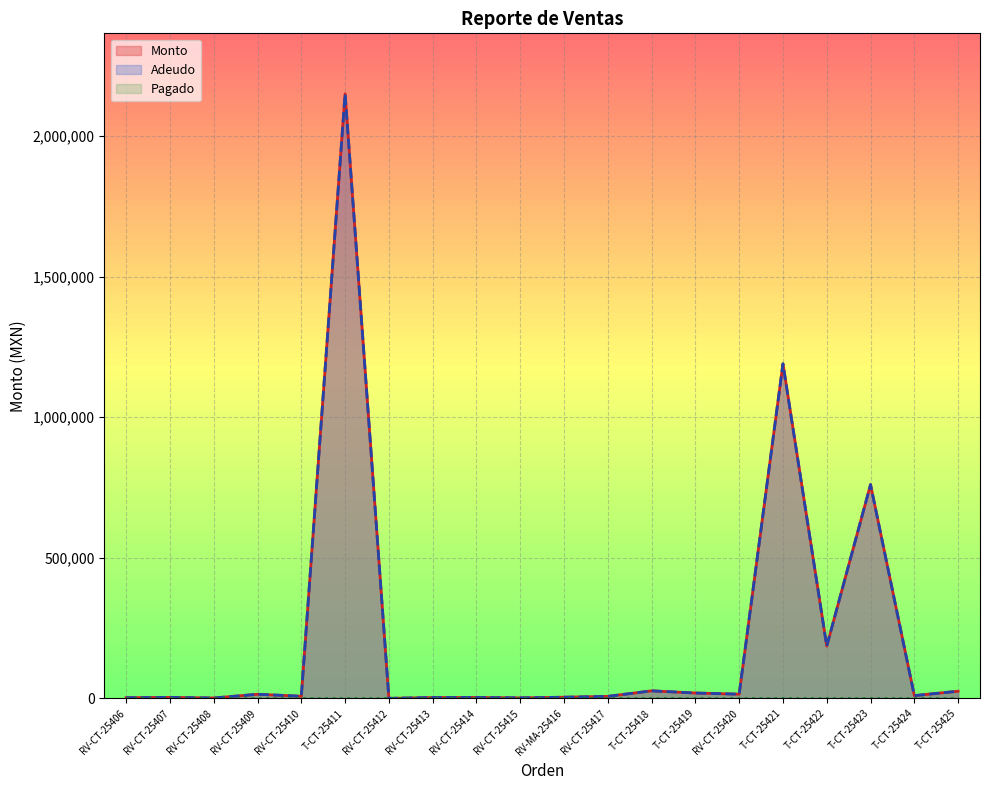

Where does the Monto series first go above 9900?

RV-CT-25409